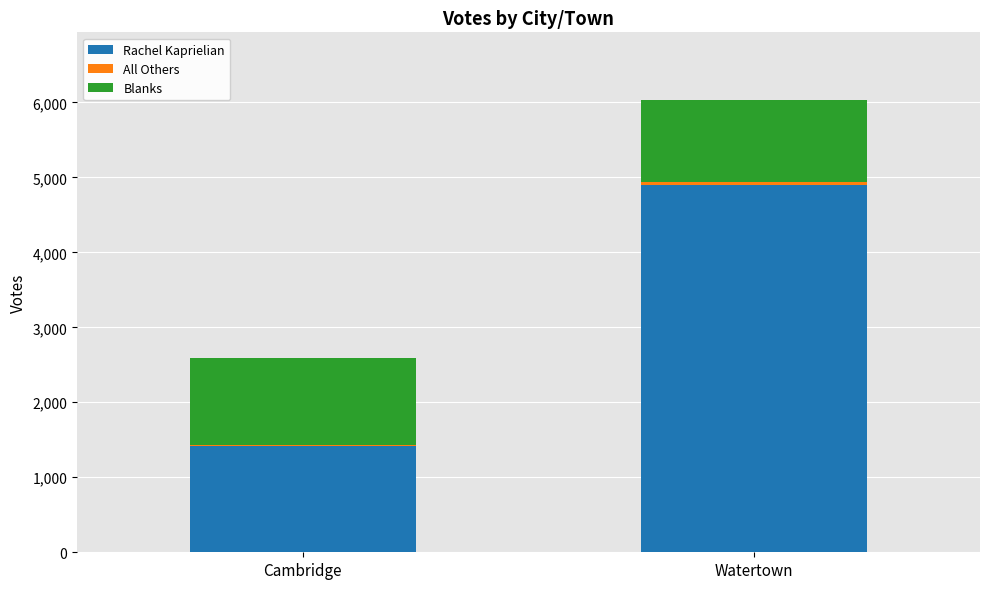

At which label does Rachel Kaprielian reach its peak?

Watertown